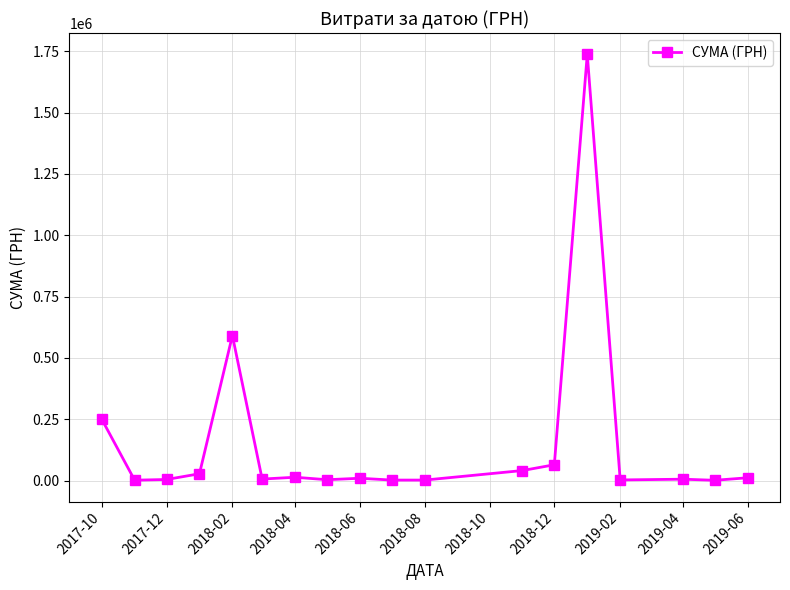

How many data points are less than 9820?

9